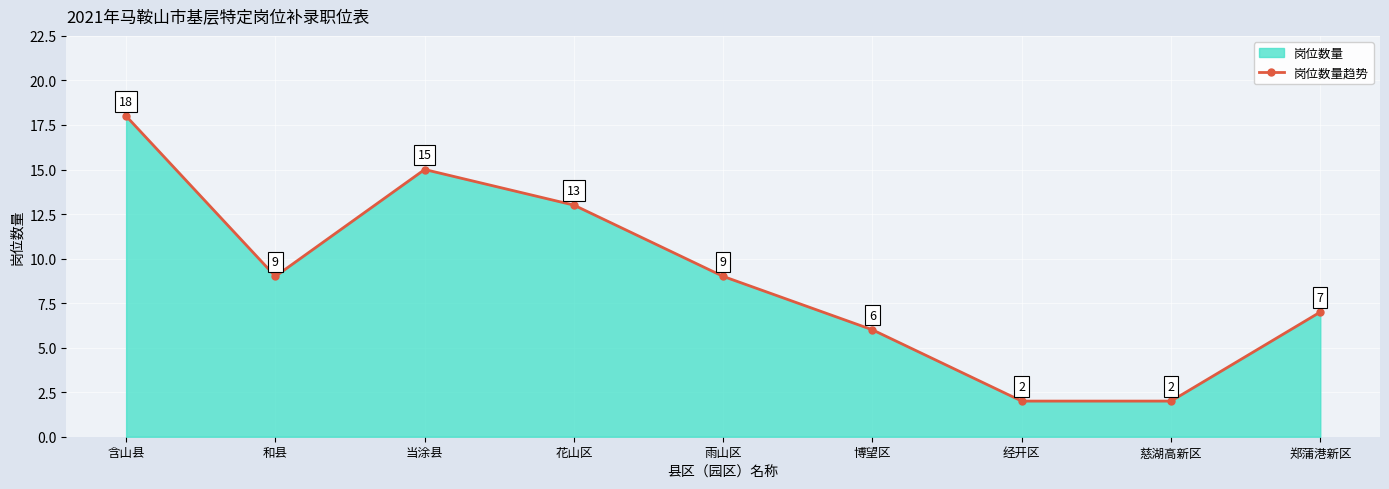

Which category has the highest value across all series?

含山县